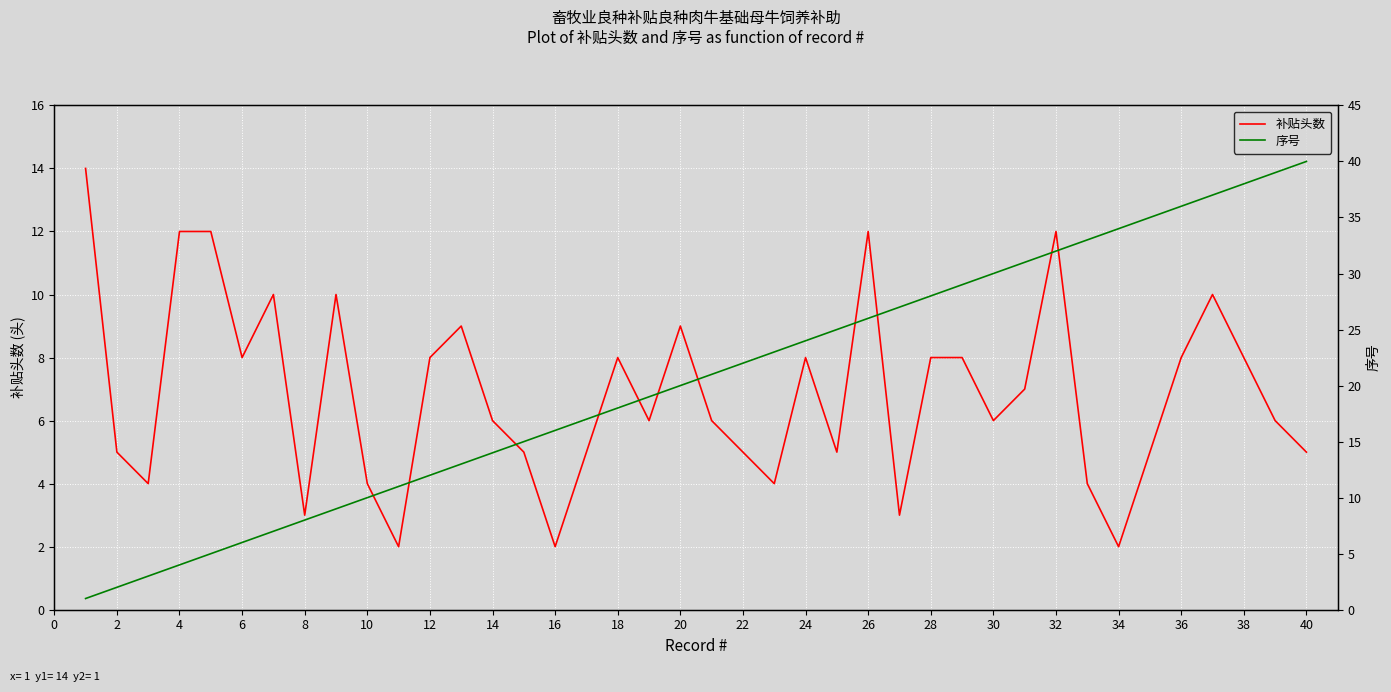

The 补贴头数 series shows 8 at 12. True or false?

True